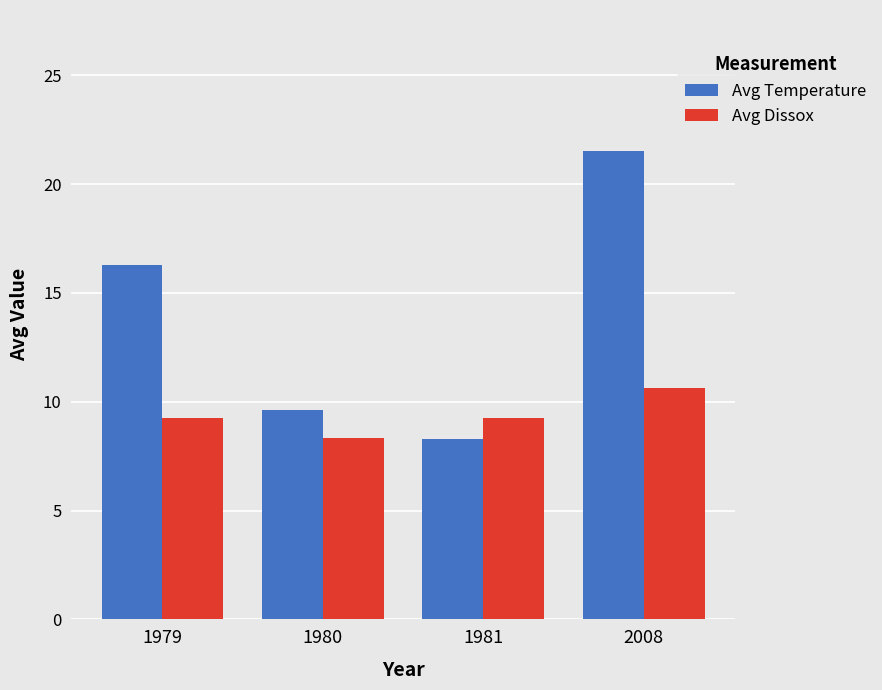

List the series in order of their peak value, highest first.

Avg Temperature, Avg Dissox